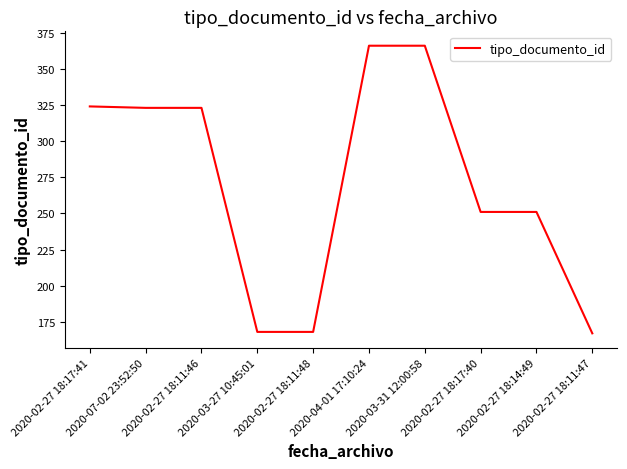

What position from the right is 2020-02-27 18:11:46?

8